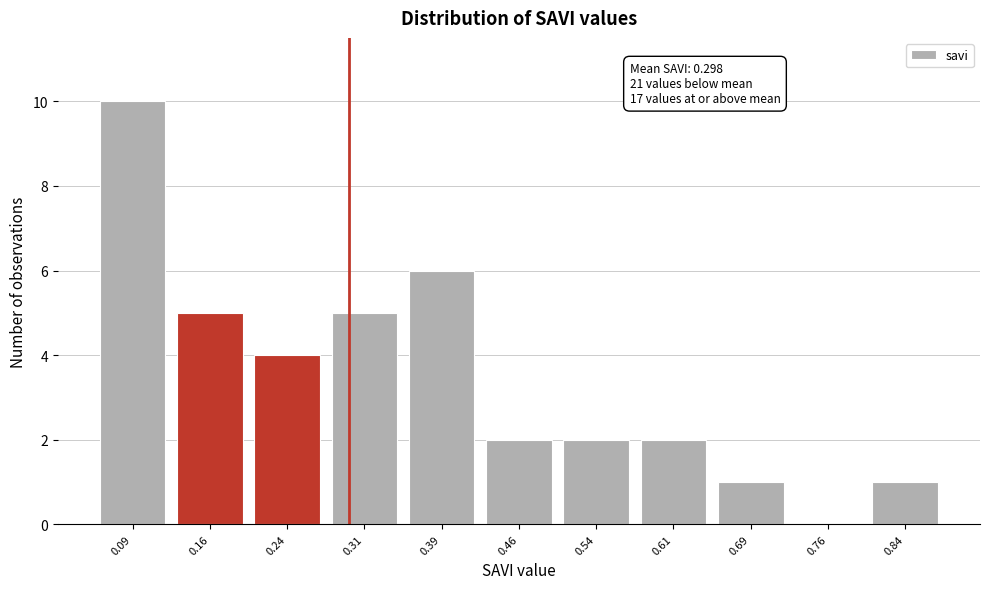

Over which range of the x-axis is the bar tallest?

0.050 to 0.125